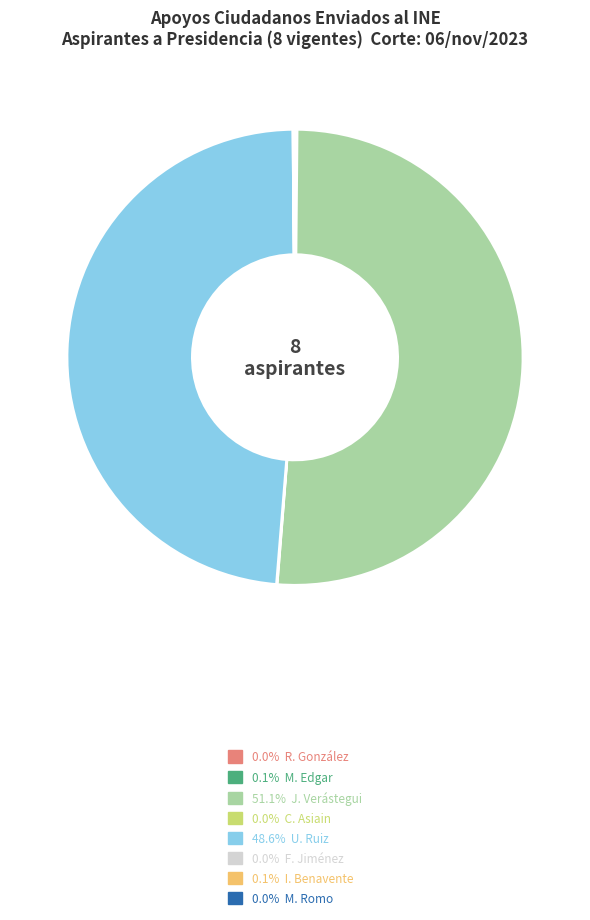

Is there a majority slice in this chart?

Yes